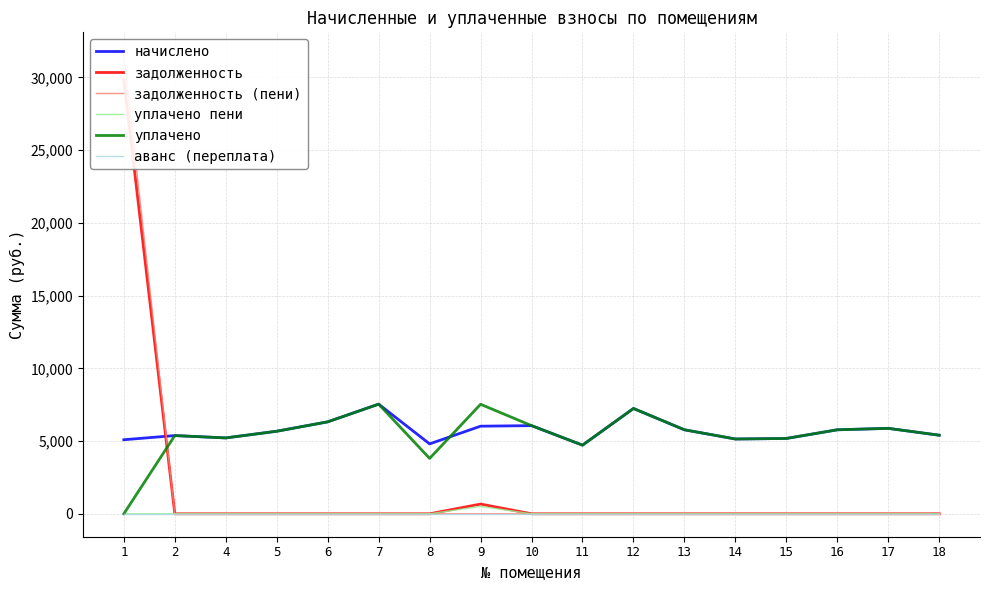

Is the value of аванс (переплата) at 17 greater than the value of задолженность (пени) at 14?

No